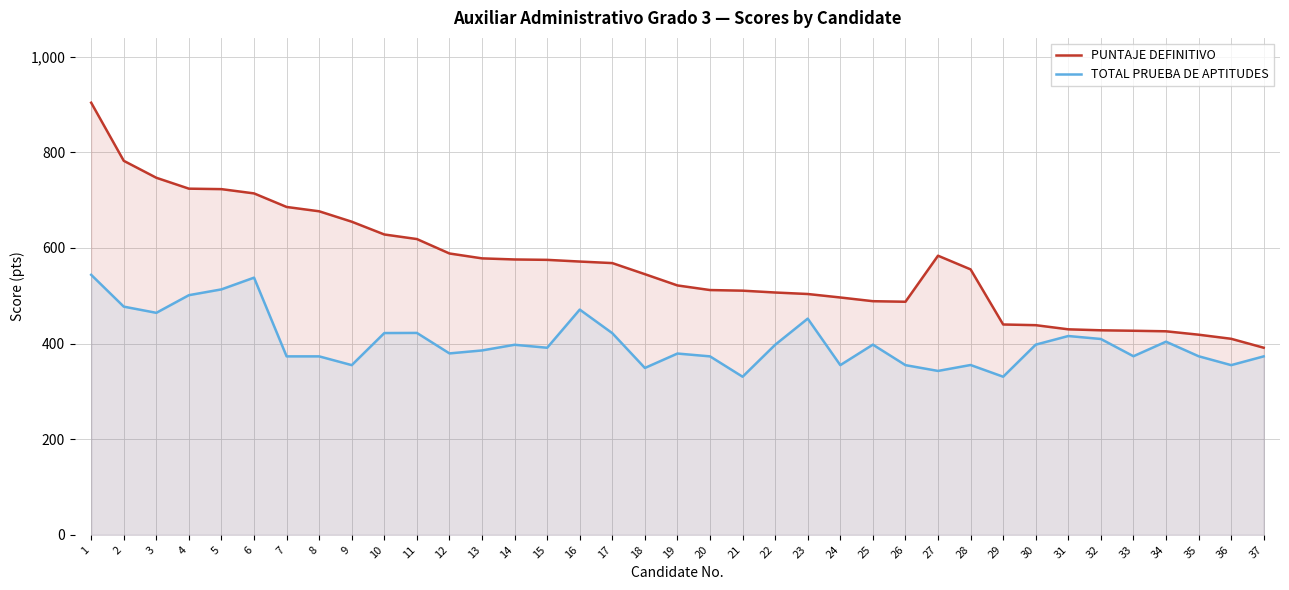

What are all the series names shown in the legend?

PUNTAJE DEFINITIVO, TOTAL PRUEBA DE APTITUDES